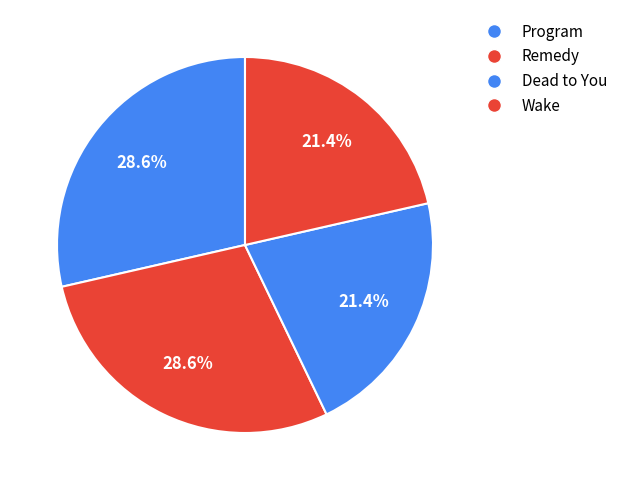

How many slices are in this pie chart?

4